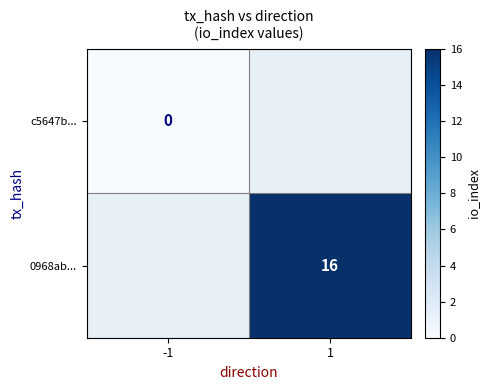

The value of 0968ab... at 1 is 26. True or false?

False